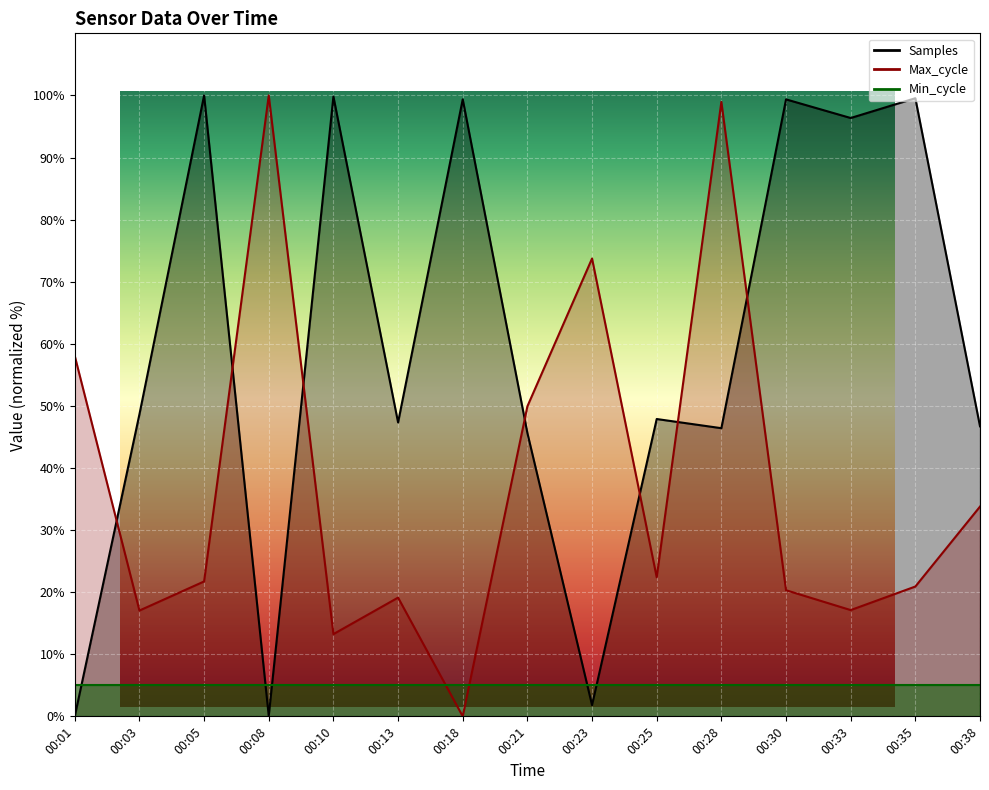

What is the difference between the Max_cycle values at 00:38 and 00:25?

11.4